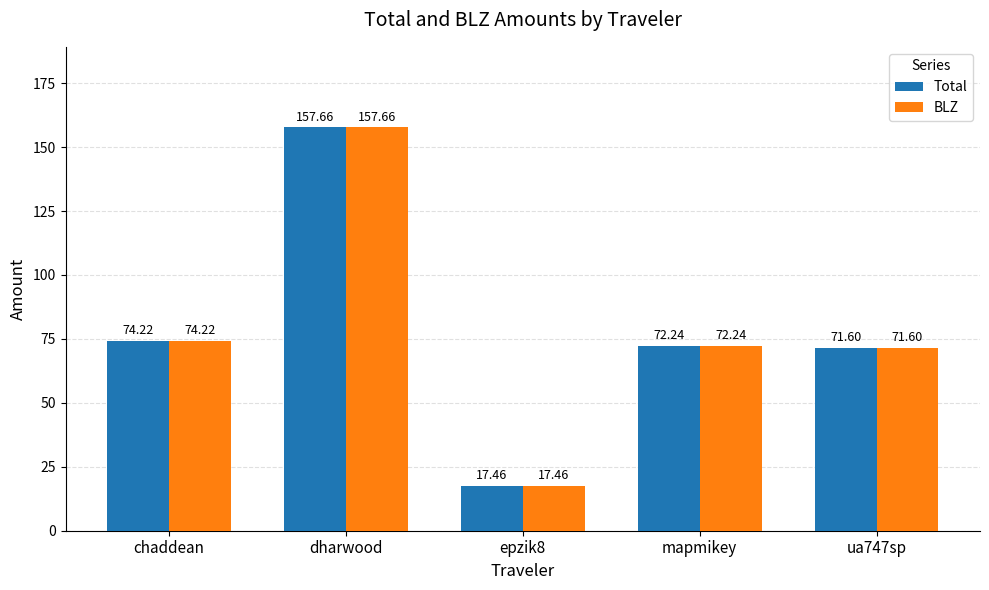

At which category does the chart reach its peak across all series?

dharwood